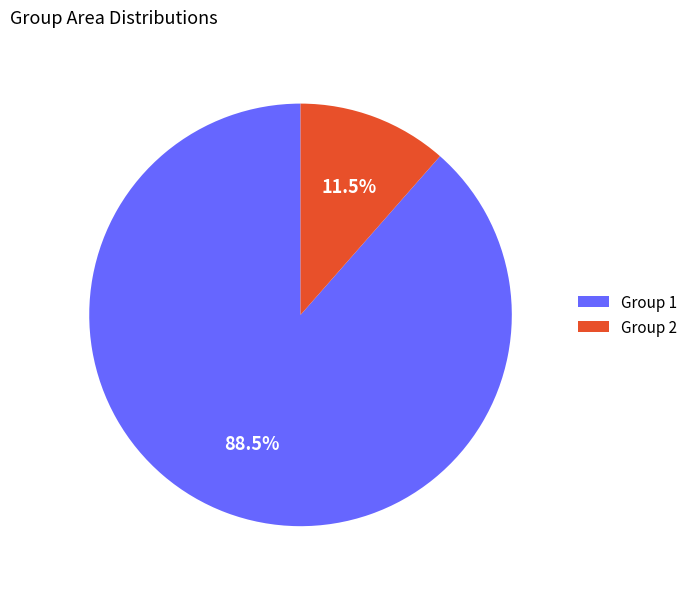

Rank the categories by value from highest to lowest.

Group 1, Group 2